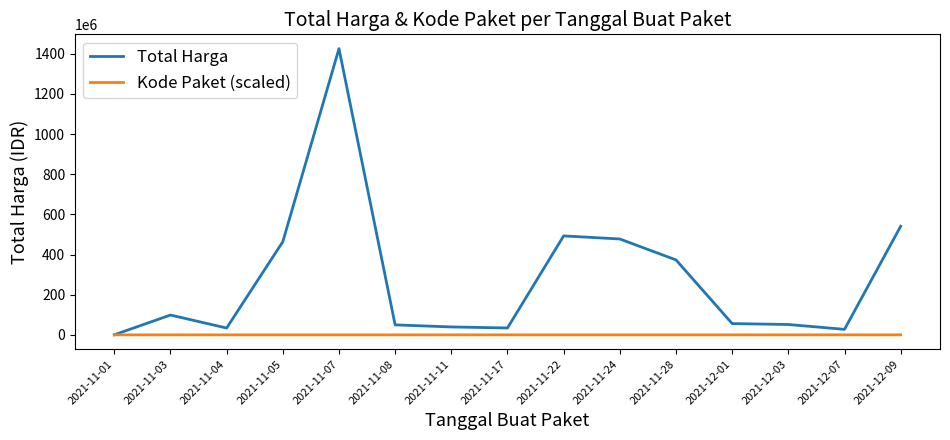

List the series in order of their peak value, highest first.

Total Harga, Kode Paket (scaled)